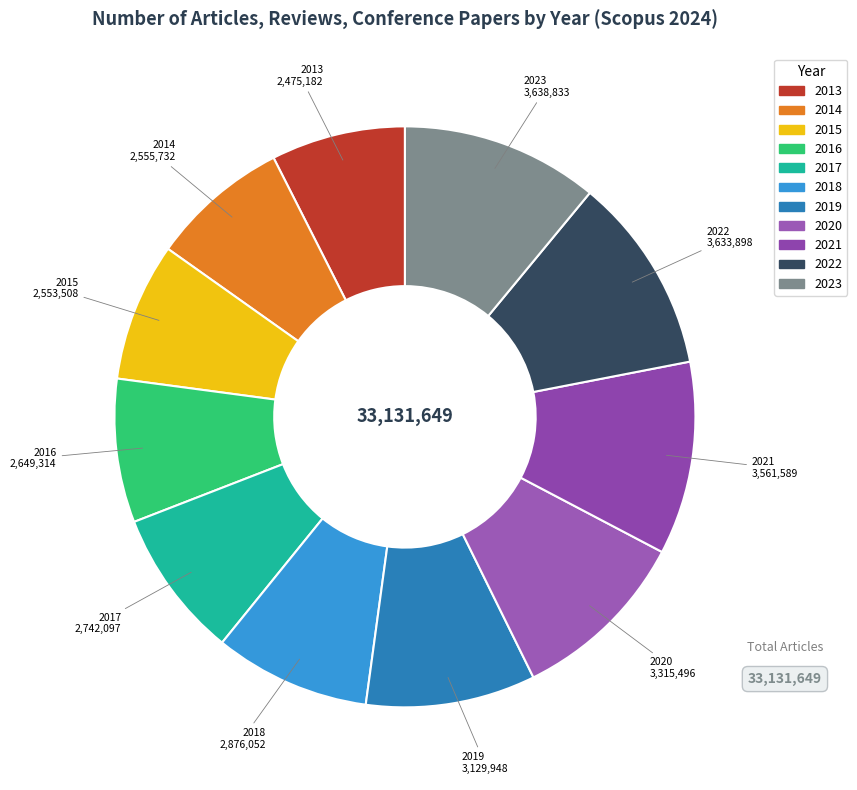

How many segments does this pie chart have?

11